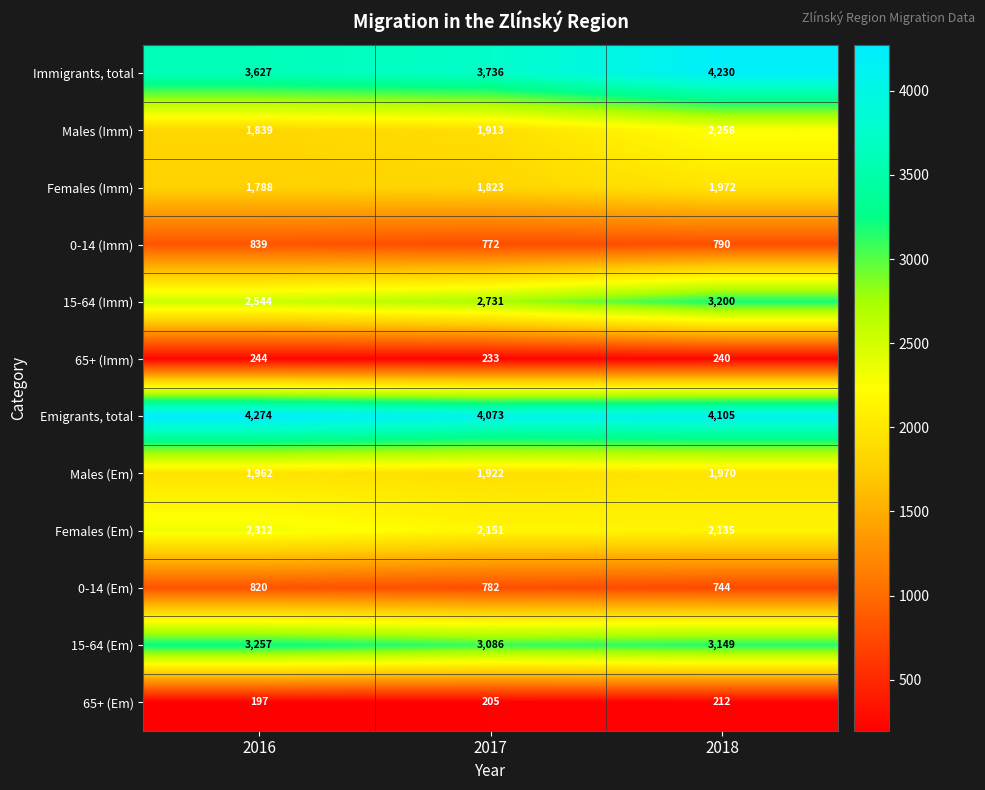

Rank the categories by 15-64 (Em) value from highest to lowest.

2016, 2018, 2017